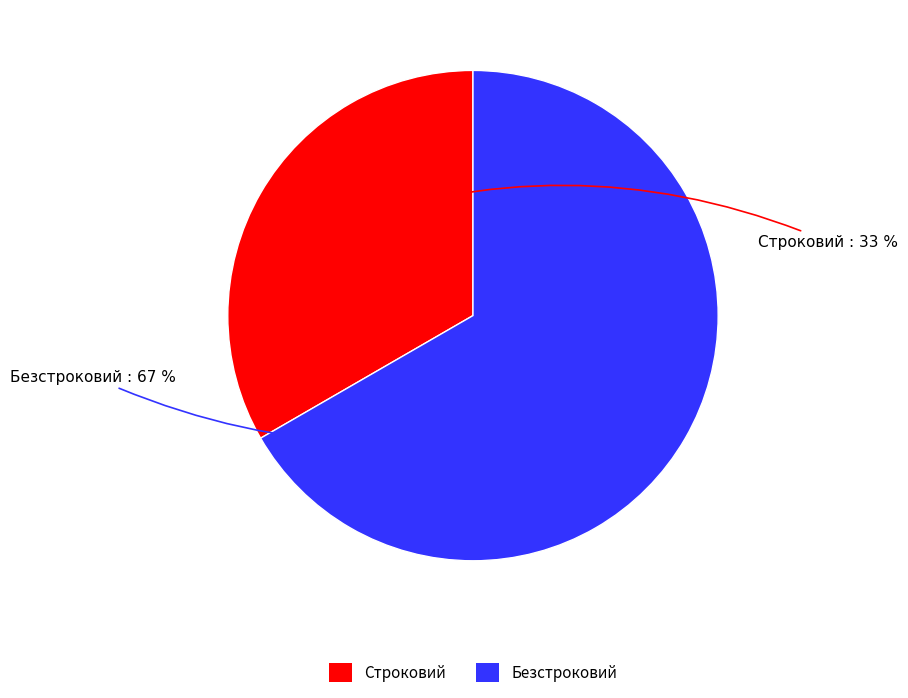

What is the smallest slice in the pie chart?

Строковий